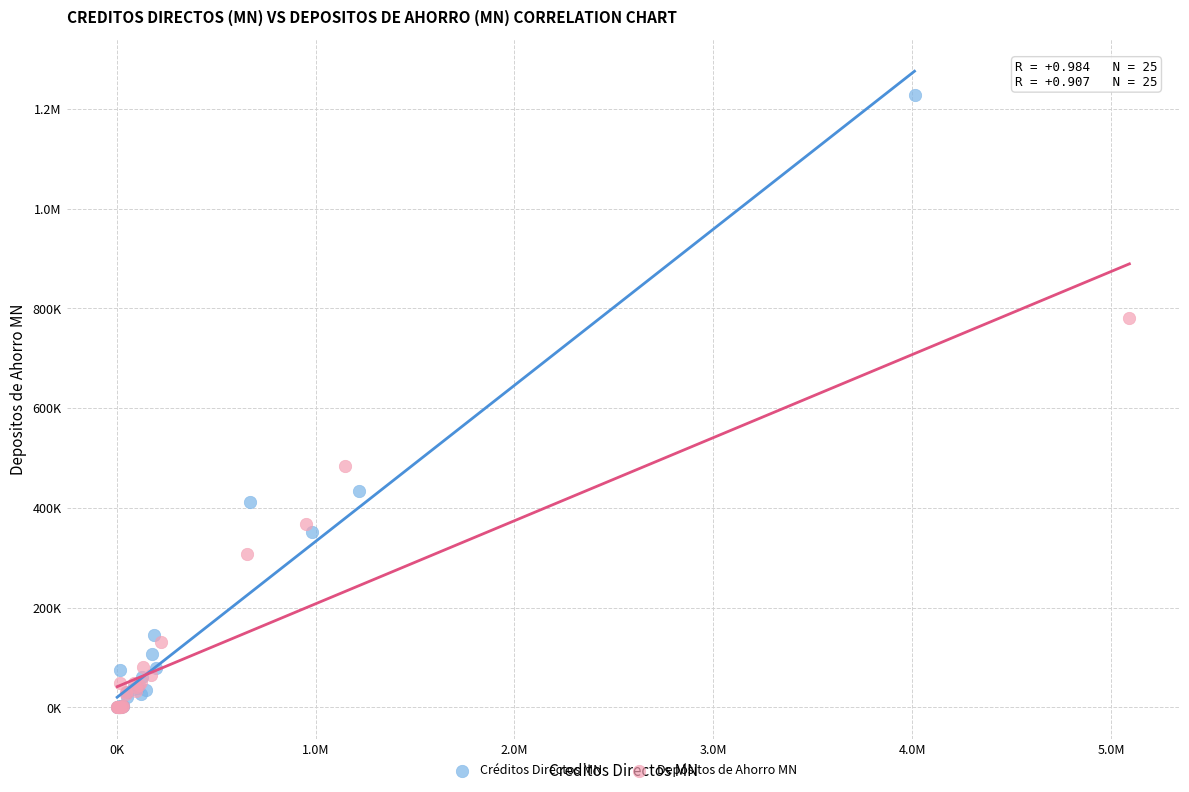

What are all the series names shown in the legend?

Créditos Directos MN, Depósitos de Ahorro MN